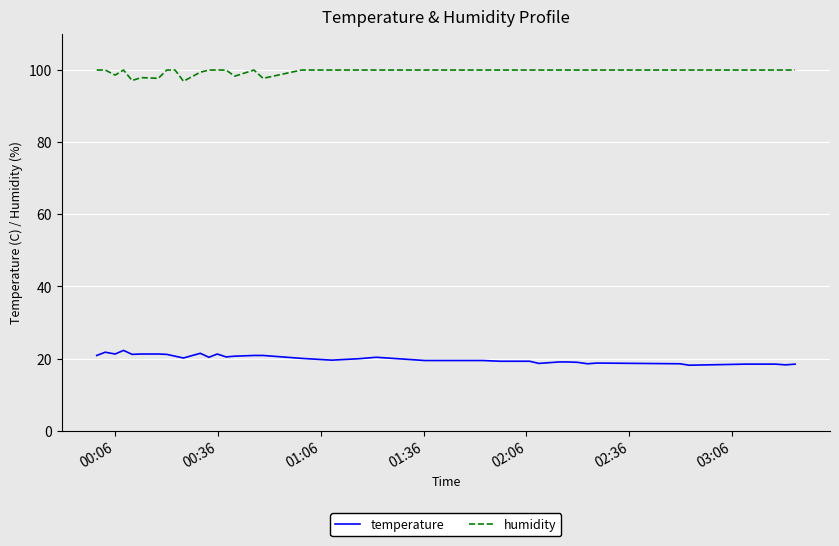

Rank the series by their average value, from lowest to highest.

temperature, humidity